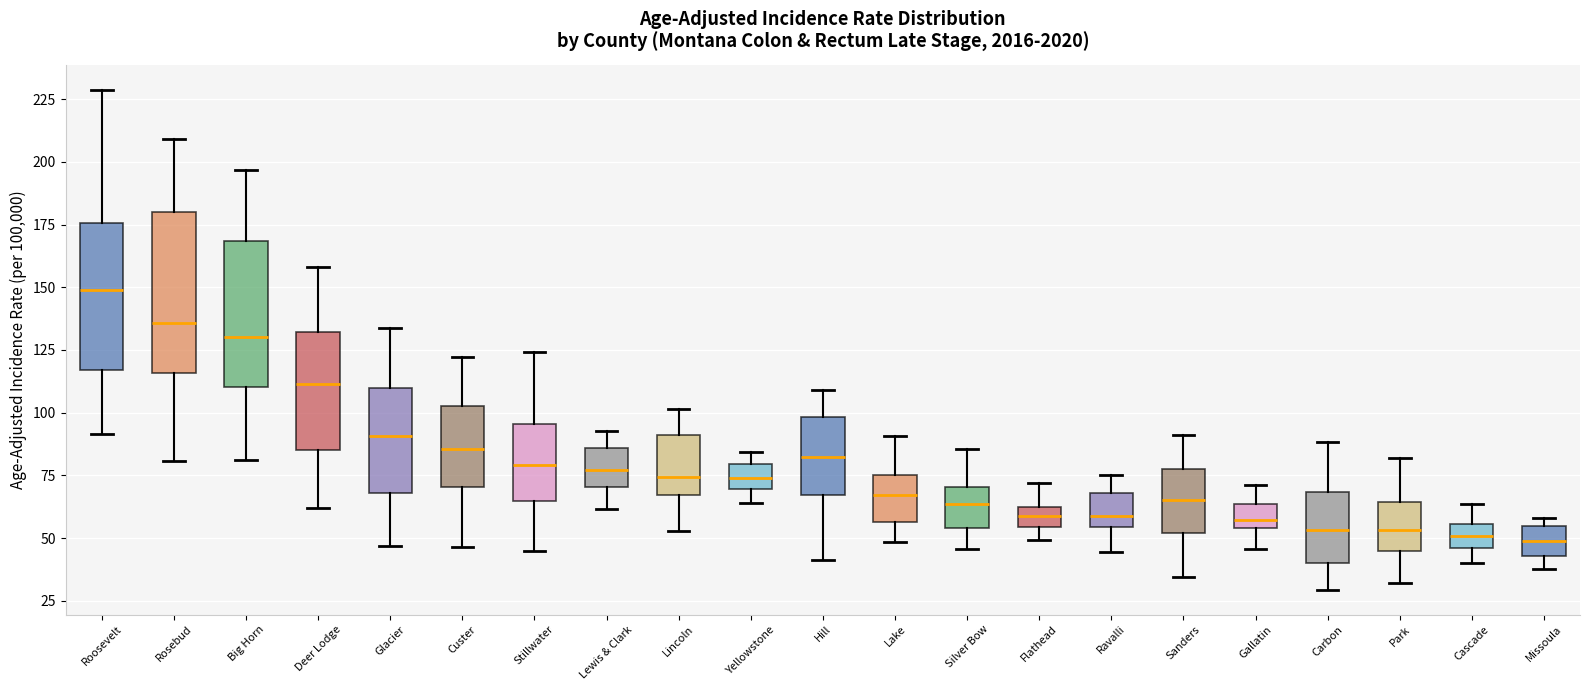

Where does the median line of the box for Lake sit on the y-axis? The values are not printed on the chart, so give them approximately, as read against the axis.

65